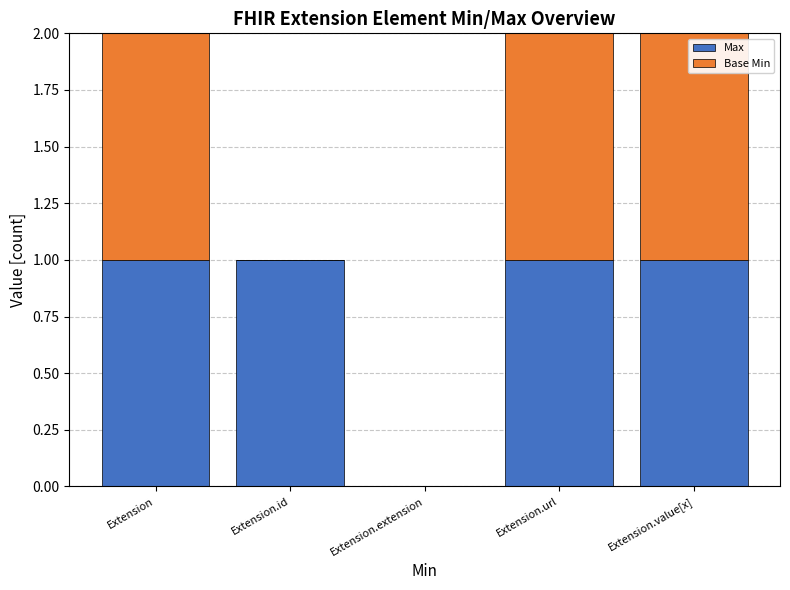

What is the sum of all Max values?

4